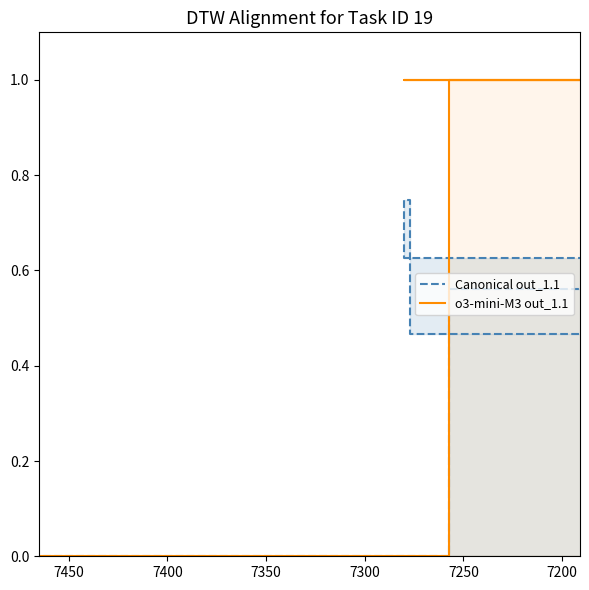

The value of Canonical out_1.1 at 12 is 1.1. True or false?

False